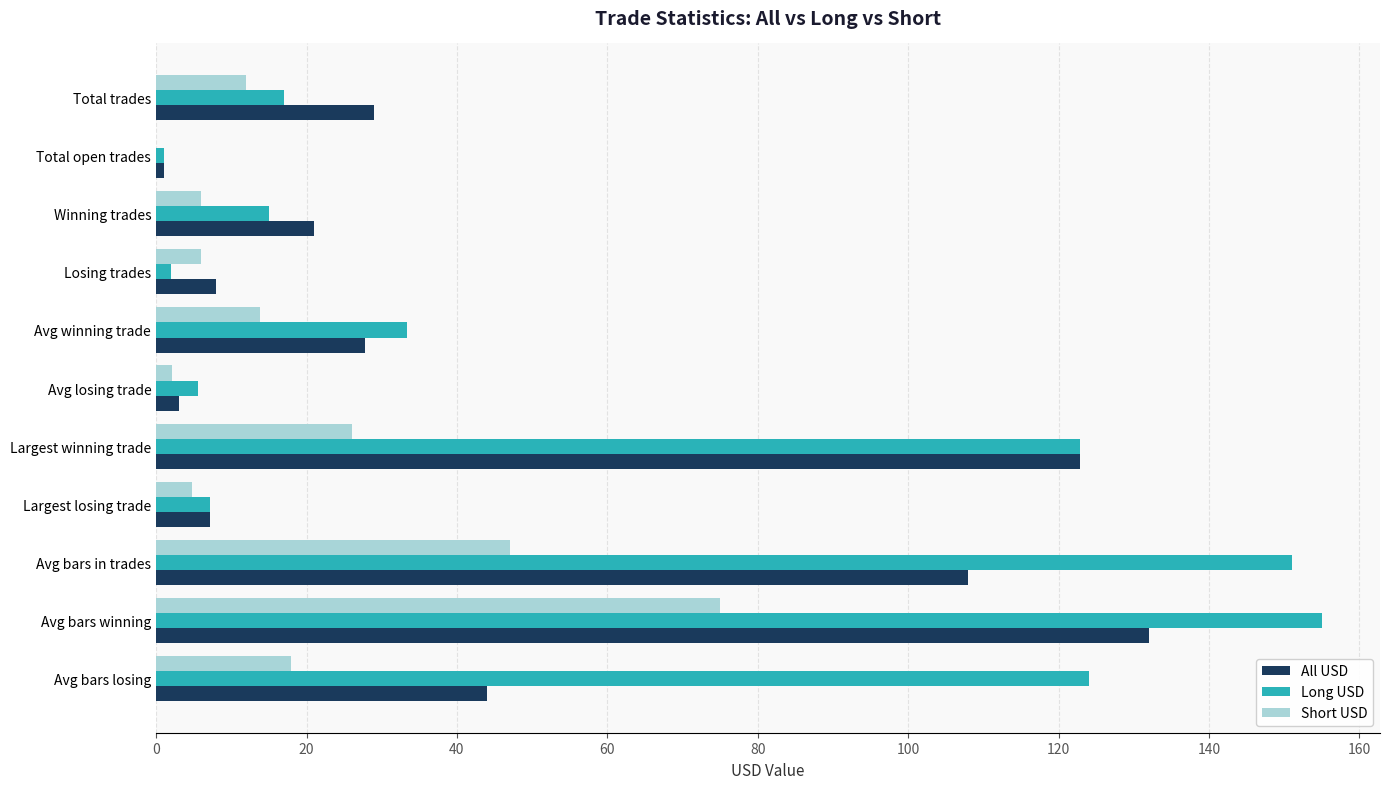

What is the sum of the Long USD values at Total trades and Winning trades?

32.0